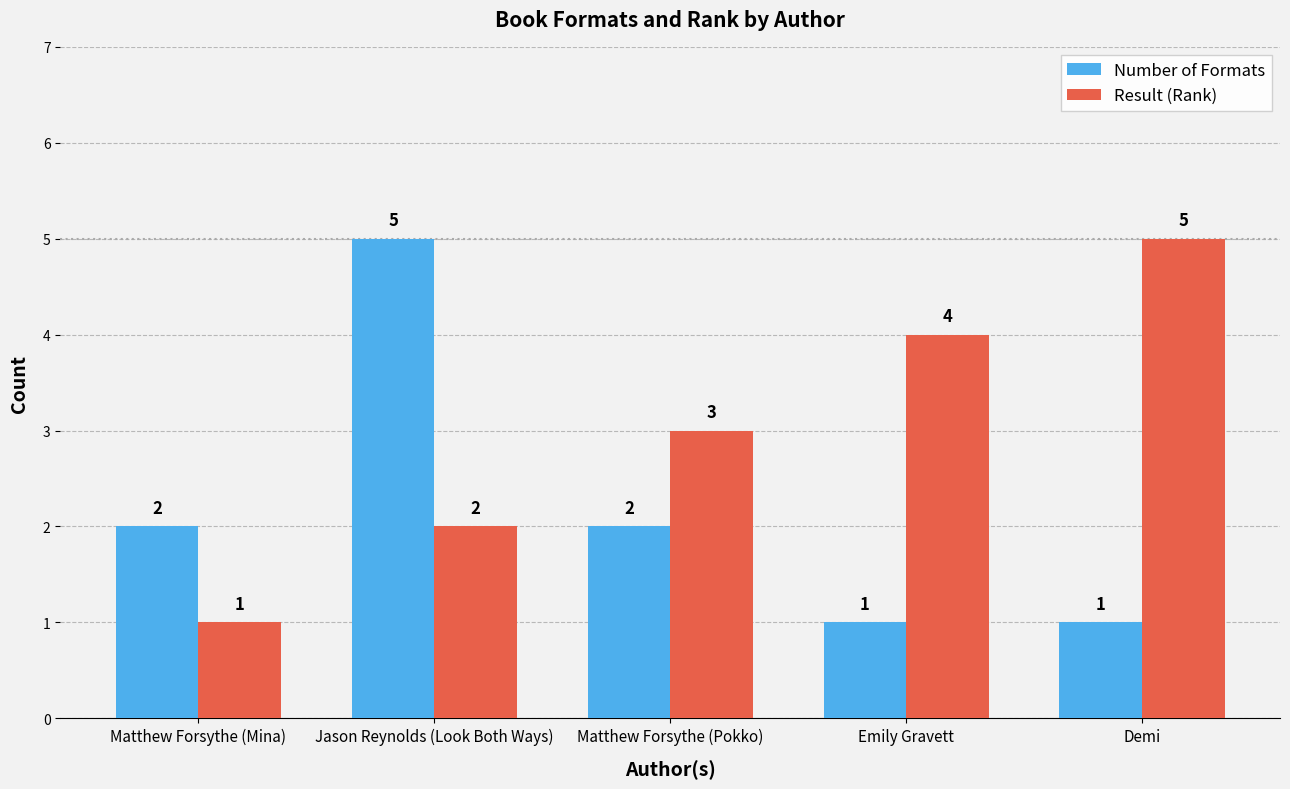

How many bars are there in total?

10